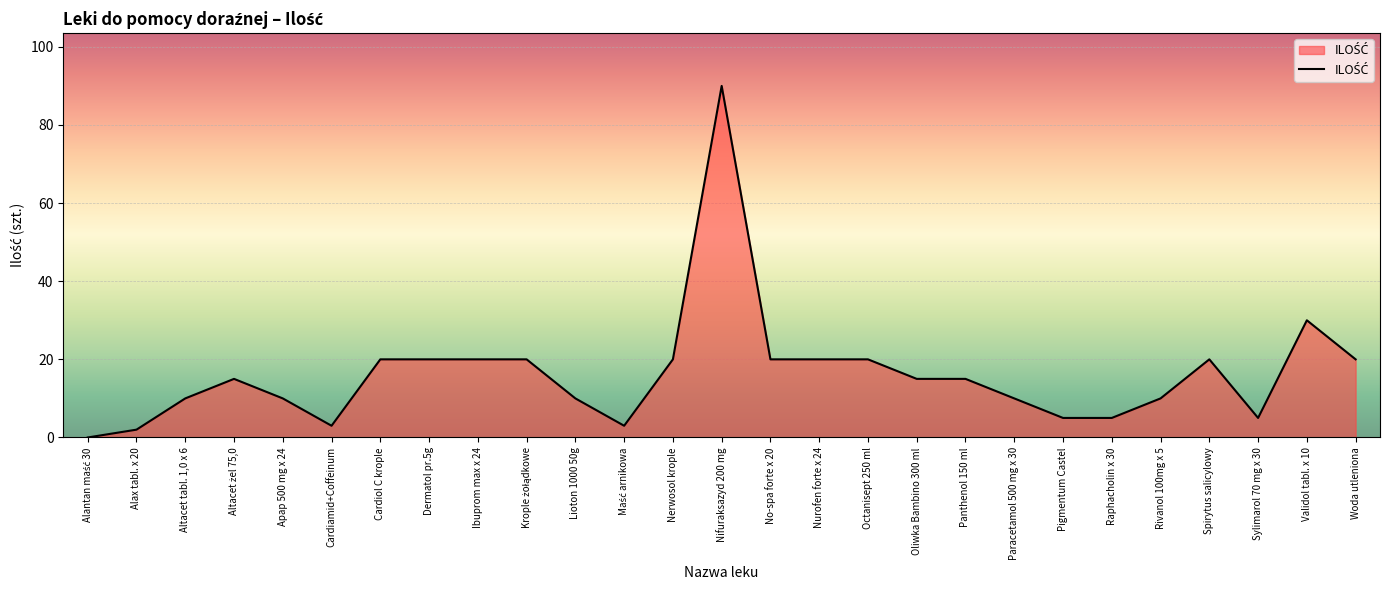

At which label is the value closest to 45?

Validol tabl. x 10